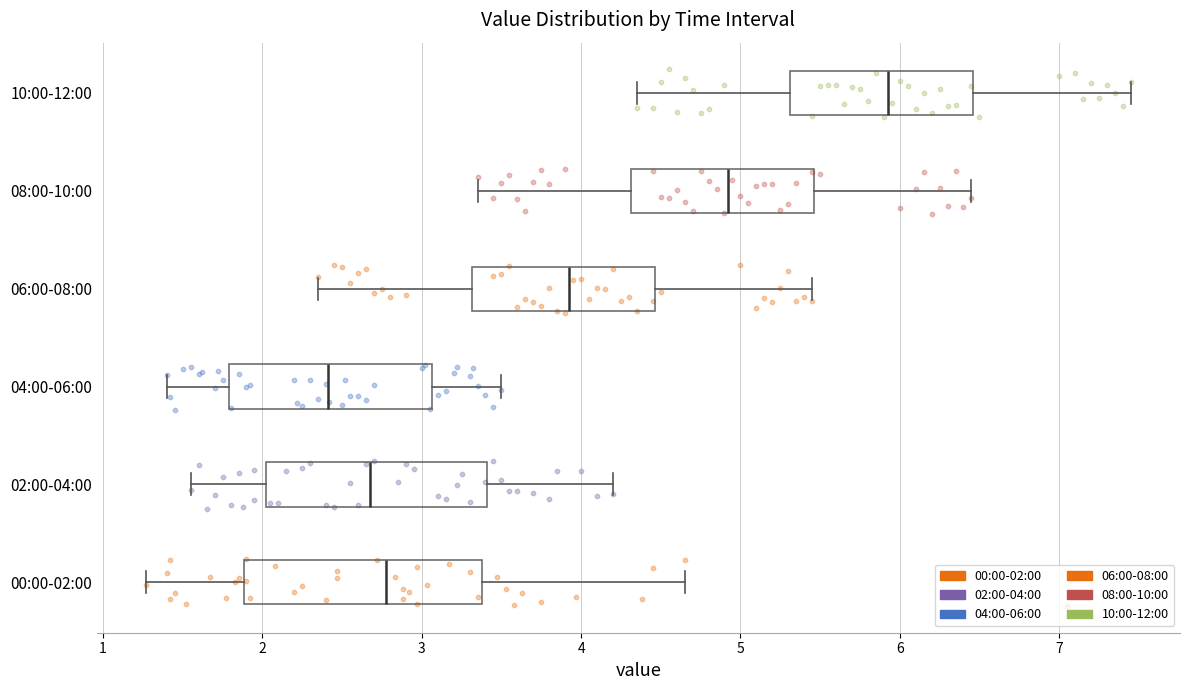

Which box has the furthest to the left median line?

04:00-06:00